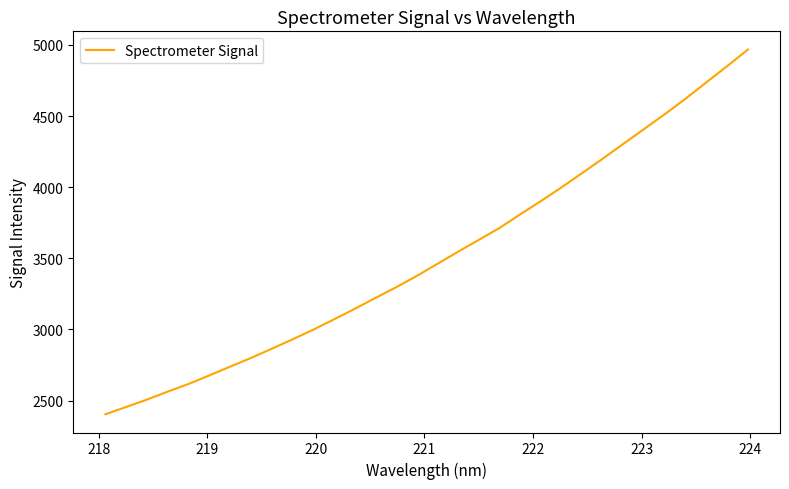

What is the smallest value displayed?

2404.3